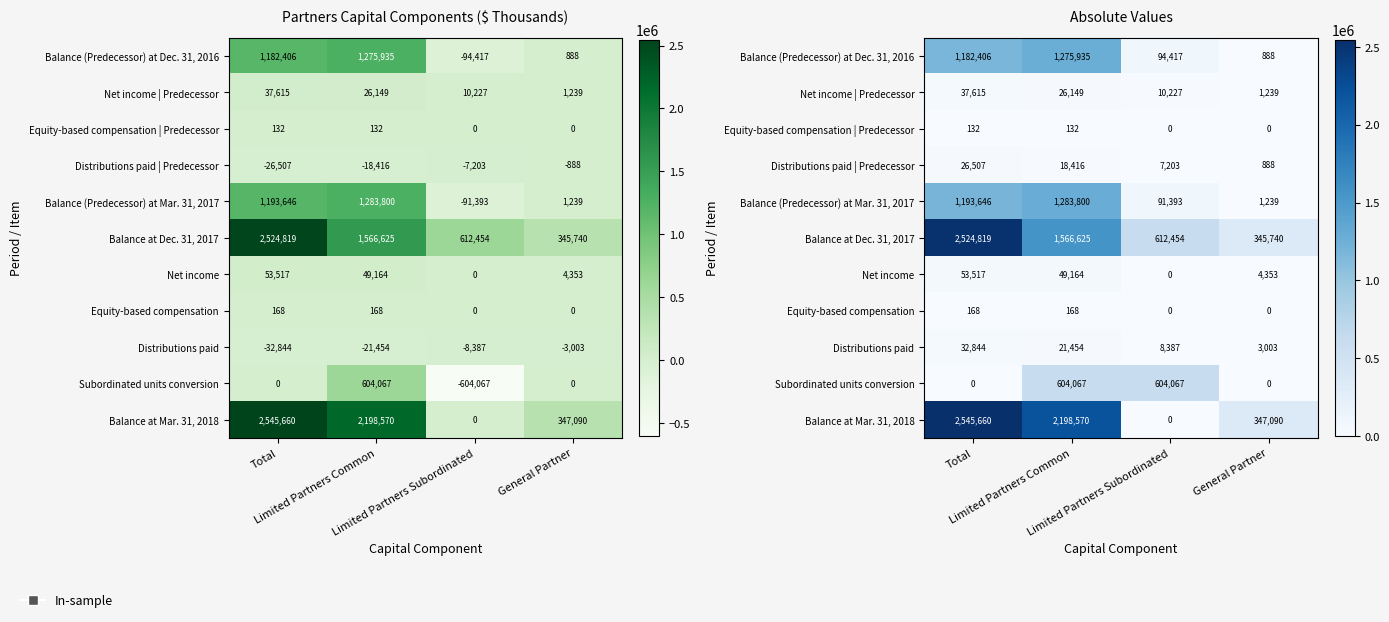

What is the difference between the highest and lowest values at Limited Partners Common?

2198438